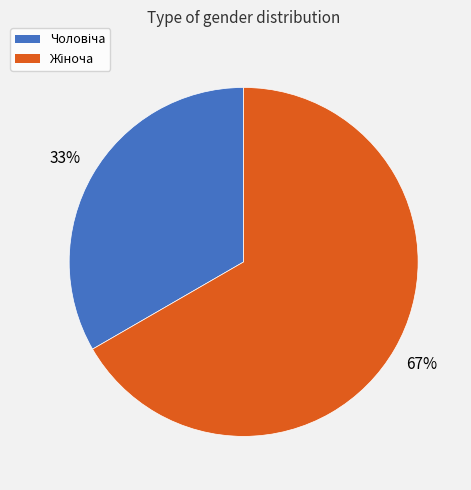

How many slices are in this pie chart?

2